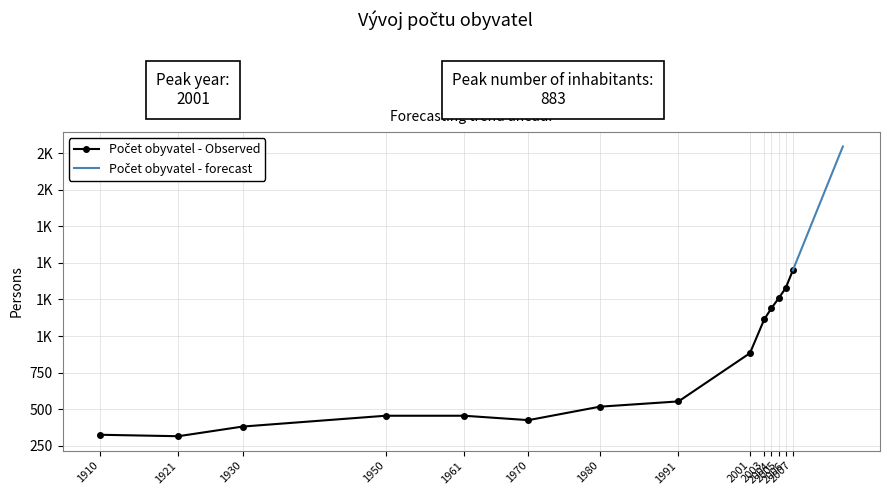

Rank the categories by value from highest to lowest.

2007, 2006, 2005, 2004, 2003, 2001, 1991, 1980, 1950, 1961, 1970, 1930, 1910, 1921